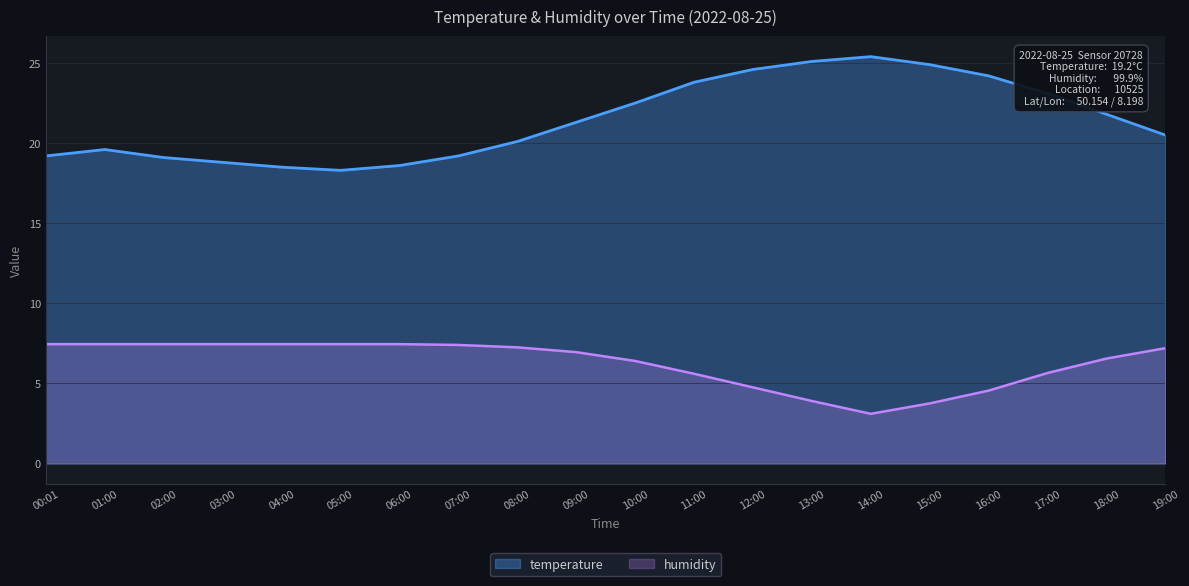

What value does the humidity series have at 02:00?

7.5